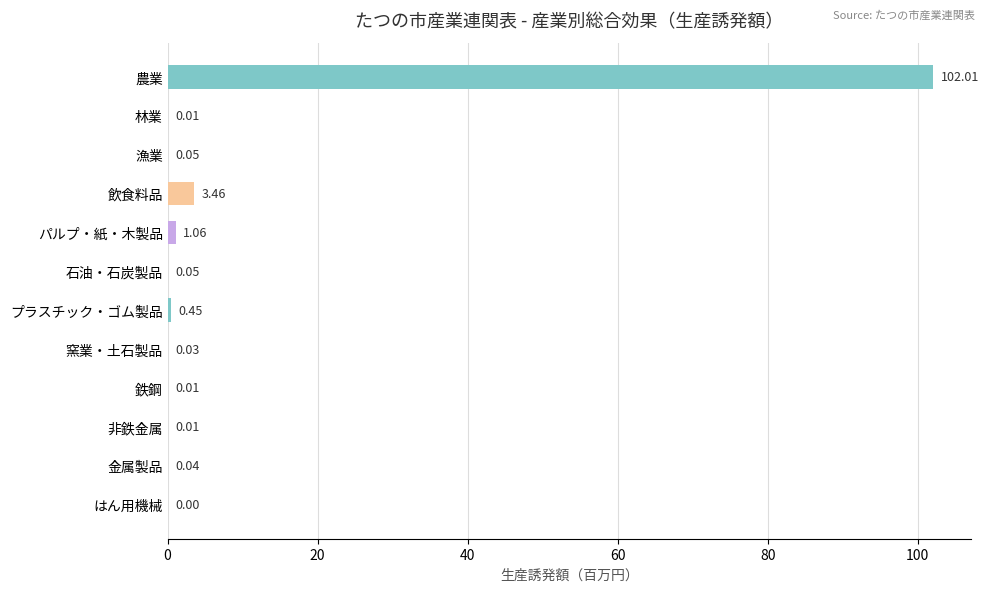

Are the bars grouped side by side (vs. stacked)?

No